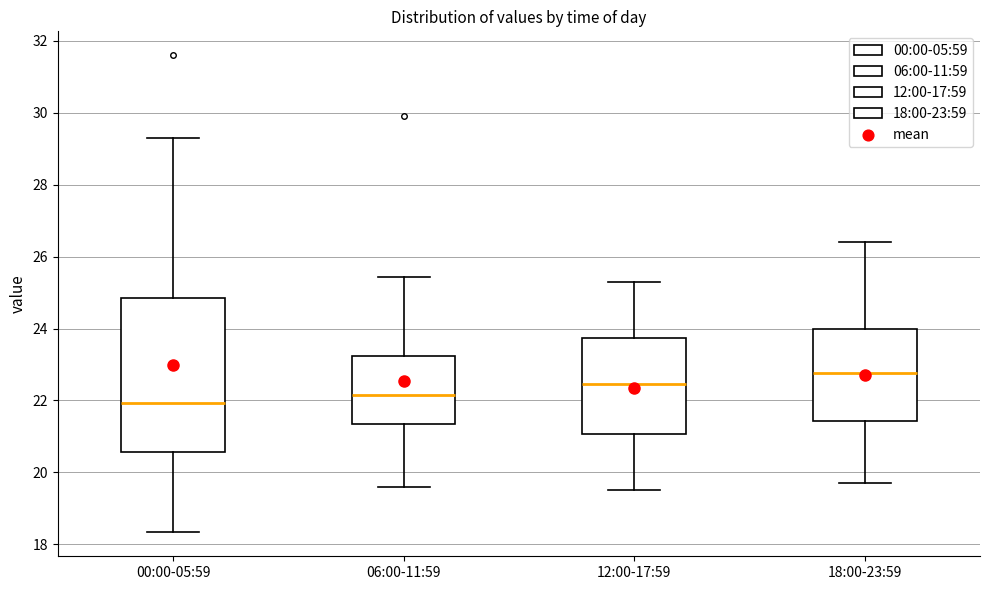

Which box is the tallest, from its lower edge to its upper edge?

00:00-05:59